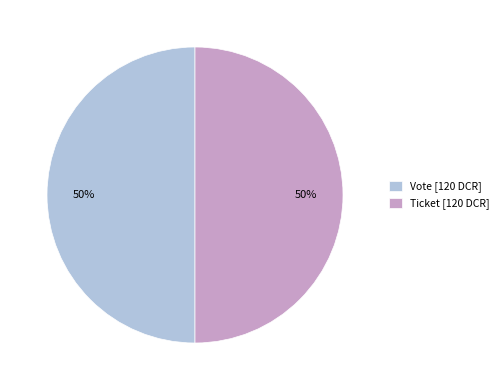

Count the number of slices in the pie.

2